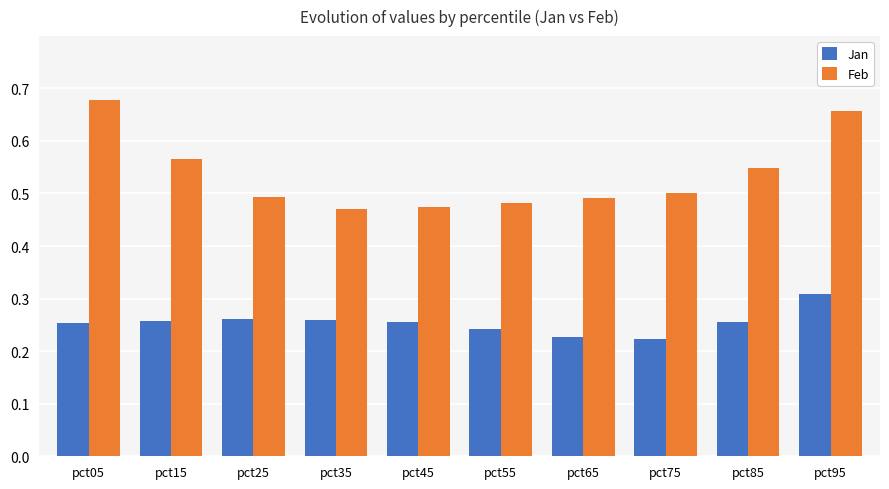

Is it true that Jan equals 0.2 at pct95?

False